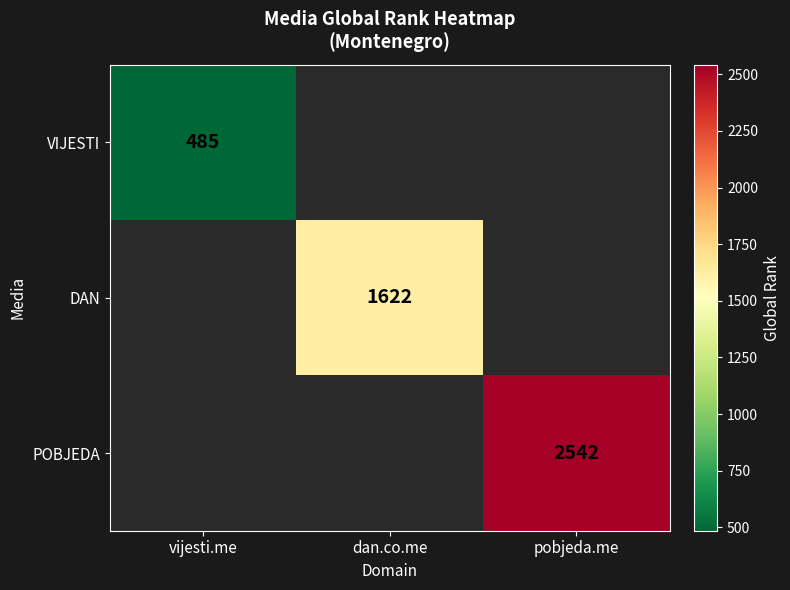

What is the minimum value for VIJESTI?

485.0